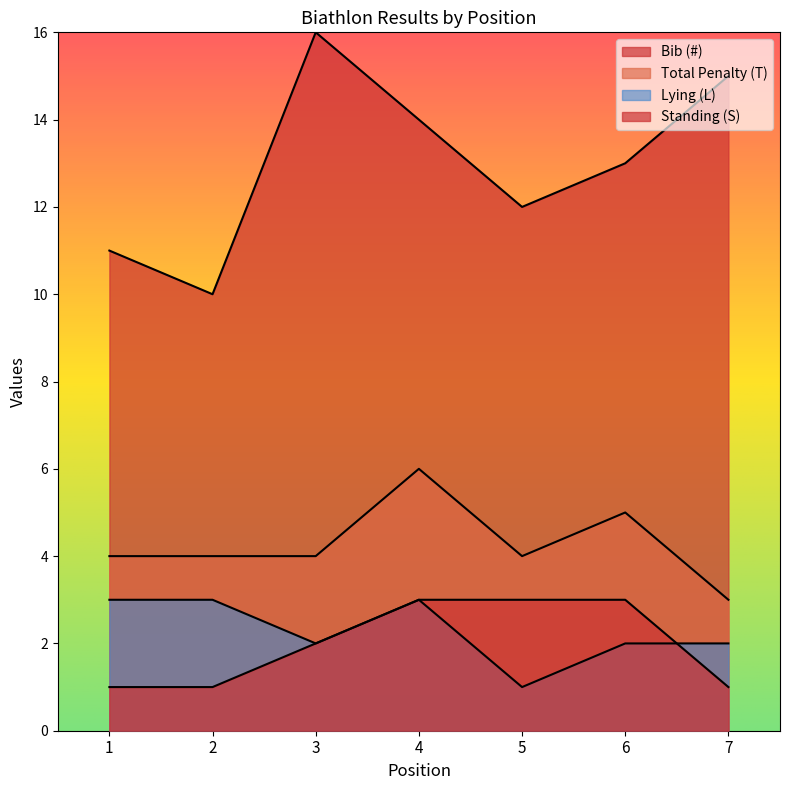

Count the Bib (#) values in the range 11 to 15.

5